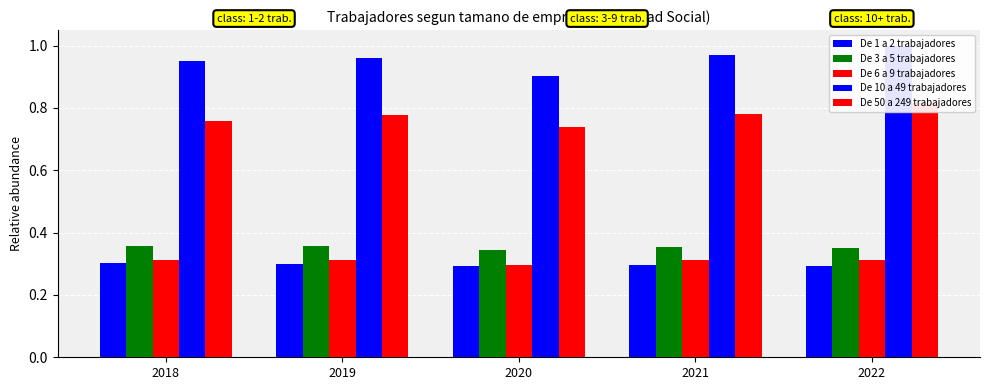

The De 10 a 49 trabajadores series shows 1.3 at 2018. True or false?

False